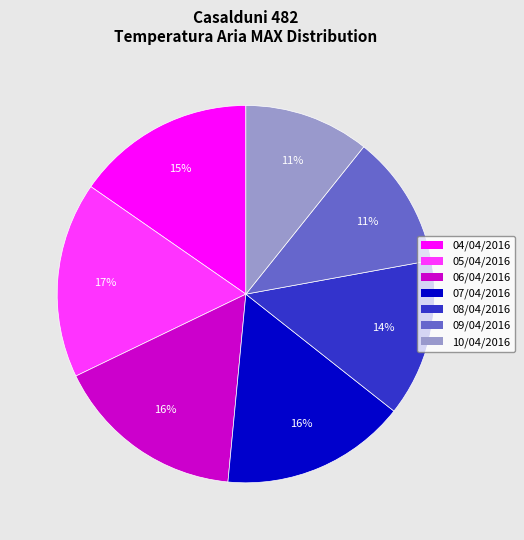

Is there any slice that represents more than half of the pie?

No